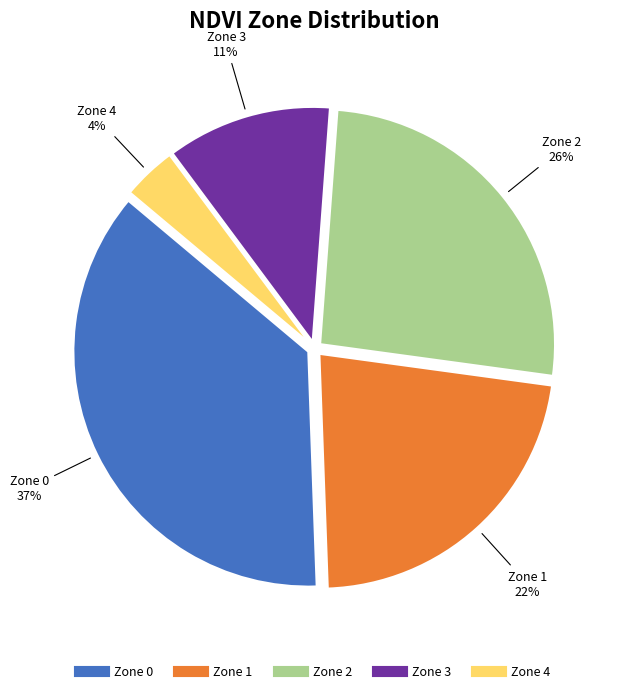

Which has a higher value, Zone 4 or Zone 0?

Zone 0